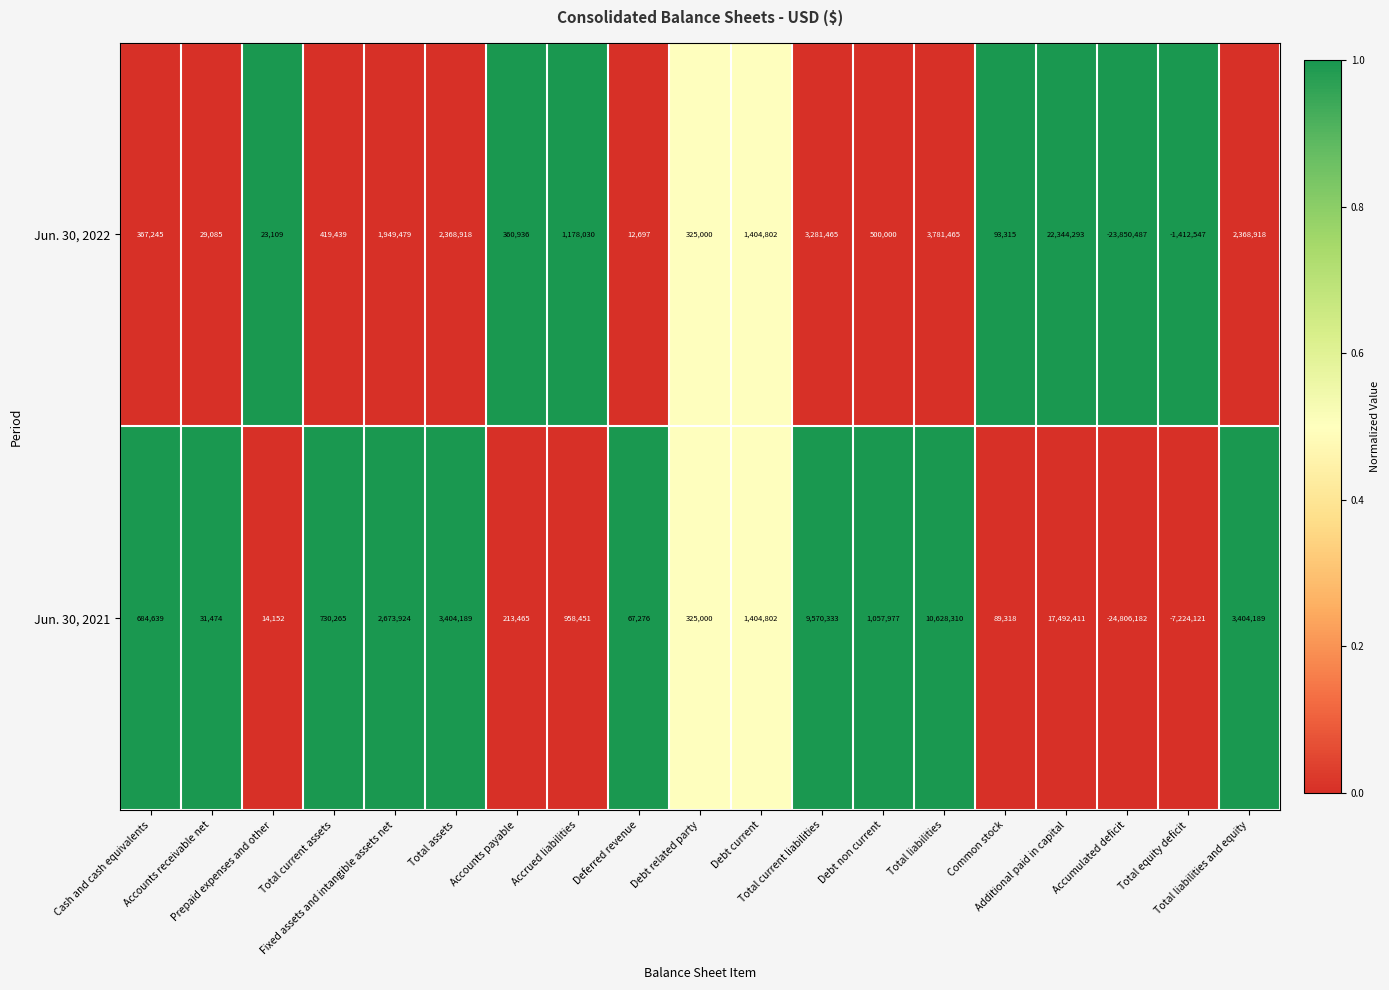

Which series changed the most between Accounts receivable net and Additional paid in capital?

Jun. 30, 2022